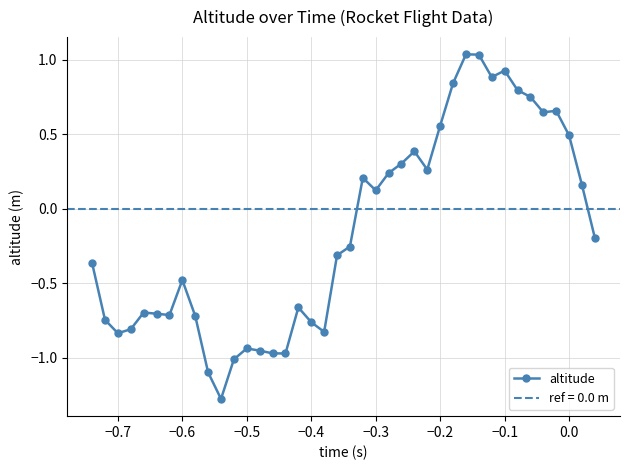

What is the lowest value of the altitude series?

-1.3